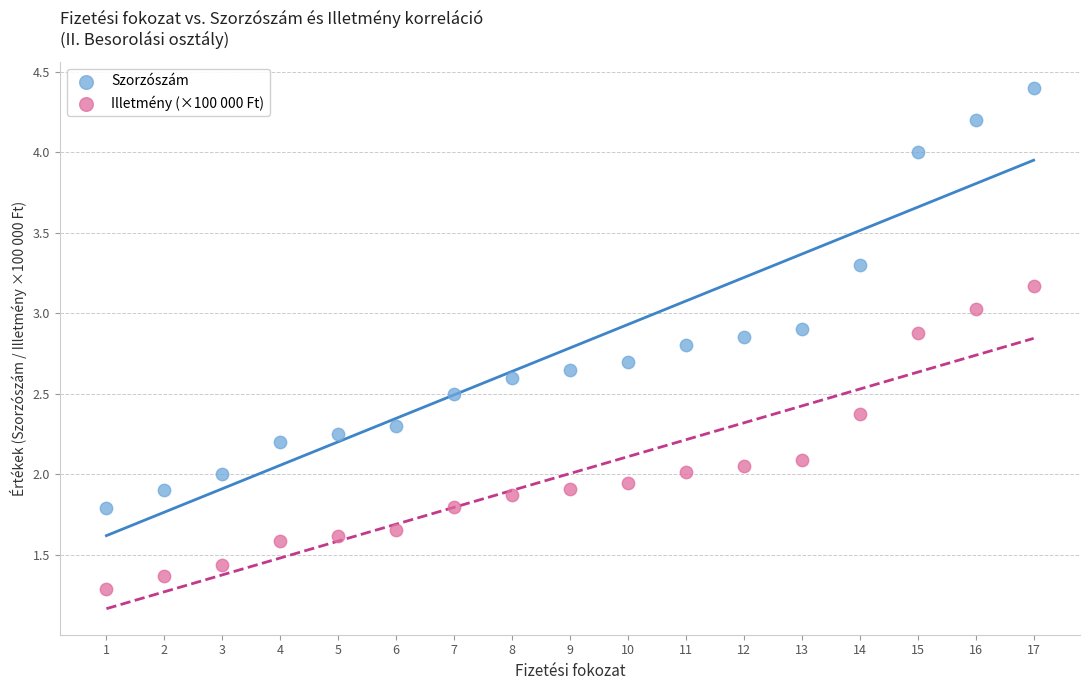

What are all the series names shown in the legend?

Szorzószám, Illetmény (×100 000 Ft)